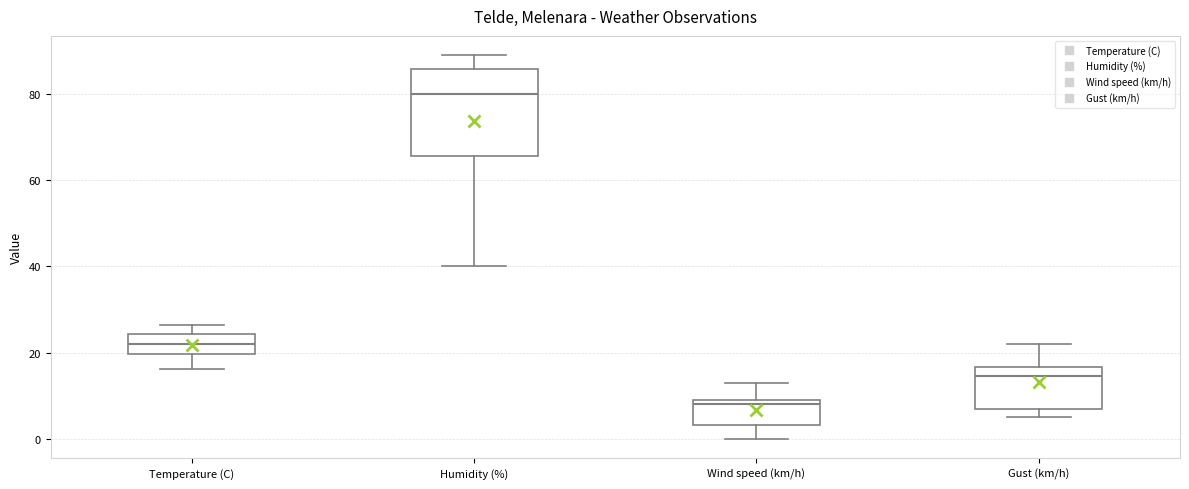

Reading left to right, read every box against the y-axis: the position of its median line, the range the box covers, and the ends of its whiskers. The values are not printed on the chart, so give them approximately, as read against the axis.

Temperature (C): median 22, box 20 to 24, whiskers 16 to 26
Humidity (%): median 80, box 66 to 86, whiskers 40 to 90
Wind speed (km/h): median 8, box 4 to 10, whiskers 0 to 14
Gust (km/h): median 14, box 8 to 16, whiskers 6 to 22